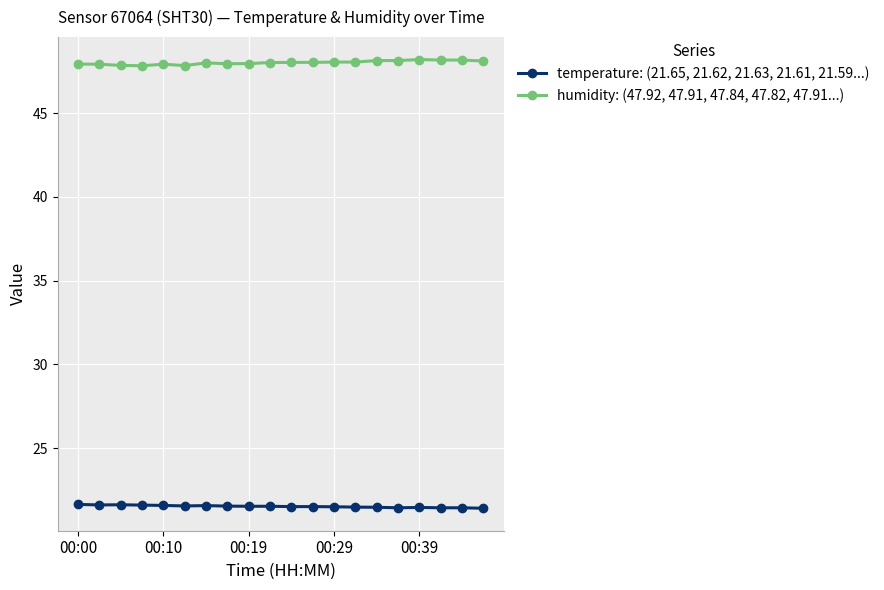

True or false: humidity: (47.92, 47.91, 47.84, 47.82, 47.91...) and temperature: (21.65, 21.62, 21.63, 21.61, 21.59...) cross at least once.

False